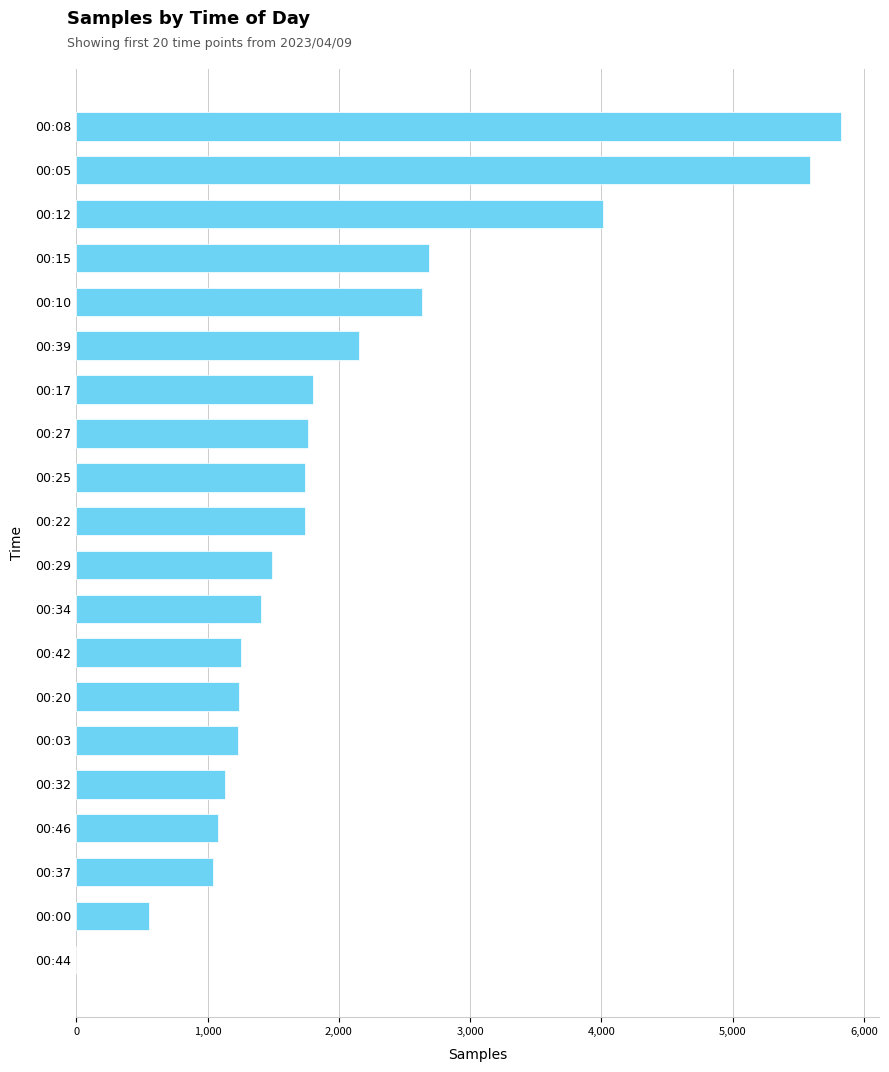

How many positive values are there?

19